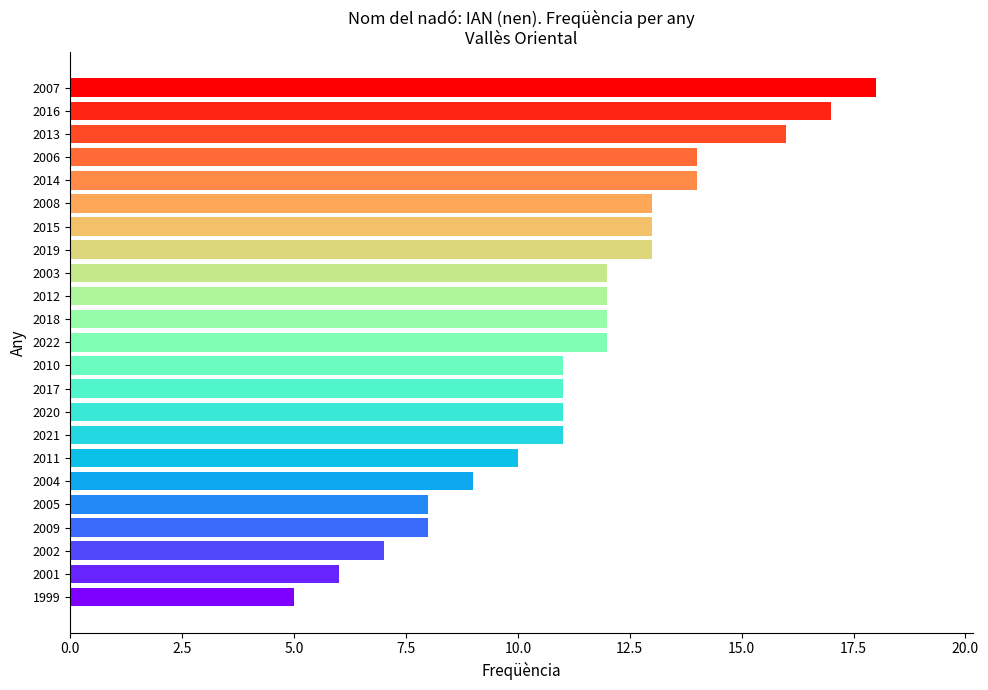

Which has a higher value, 2002 or 2017?

2017